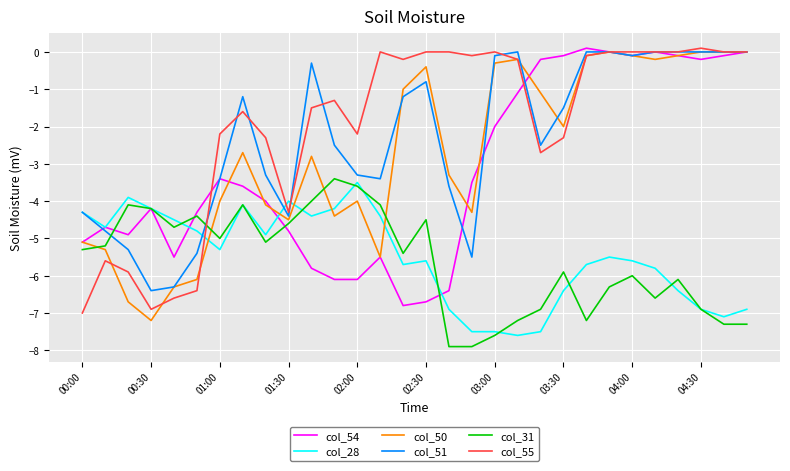

Which series has the widest spread of values?

col_50